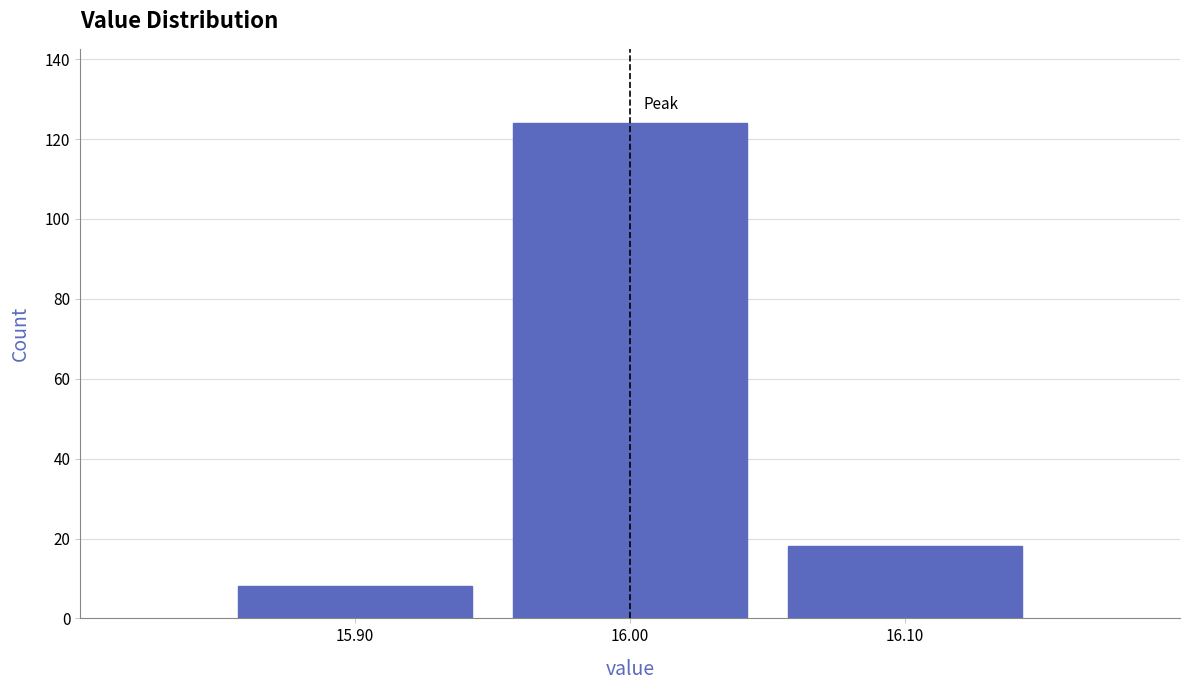

Reading left to right, list every bar in this chart as the range it spans on the x-axis followed by its height. The values are not printed on the chart, so give them approximately, as read against the axis.

15.85 to 15.95: 8
15.95 to 16.05: 124
16.05 to 16.15: 18